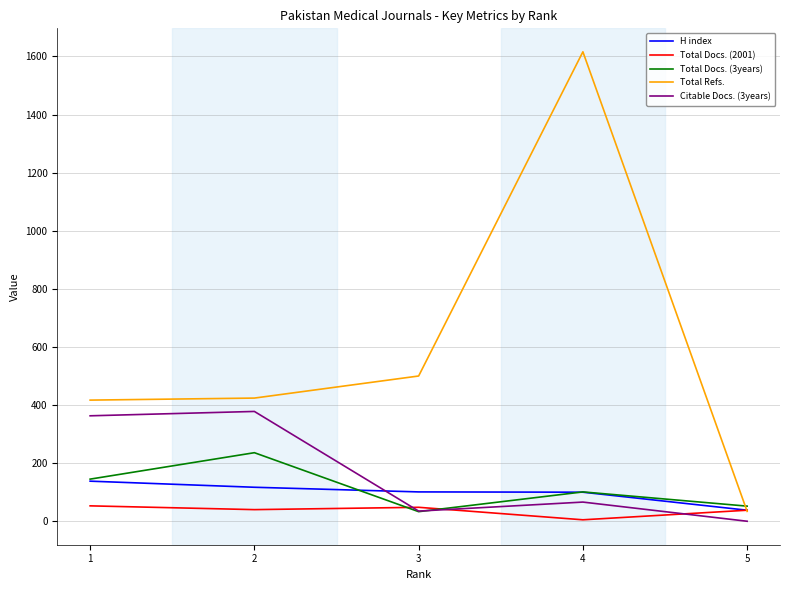

True or false: Citable Docs. (3years) and Total Docs. (2001) cross at least once.

True